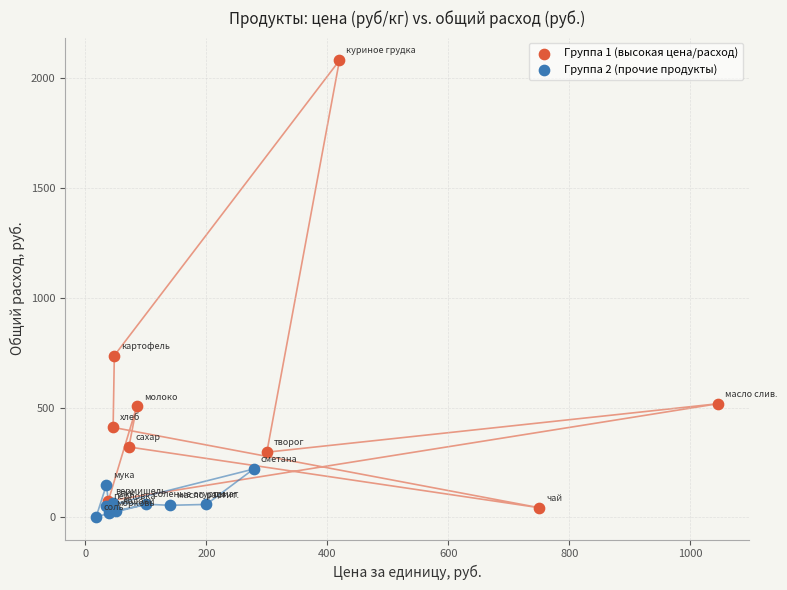

Which series has the largest Y range (max minus min)?

Группа 1 (высокая цена/расход)